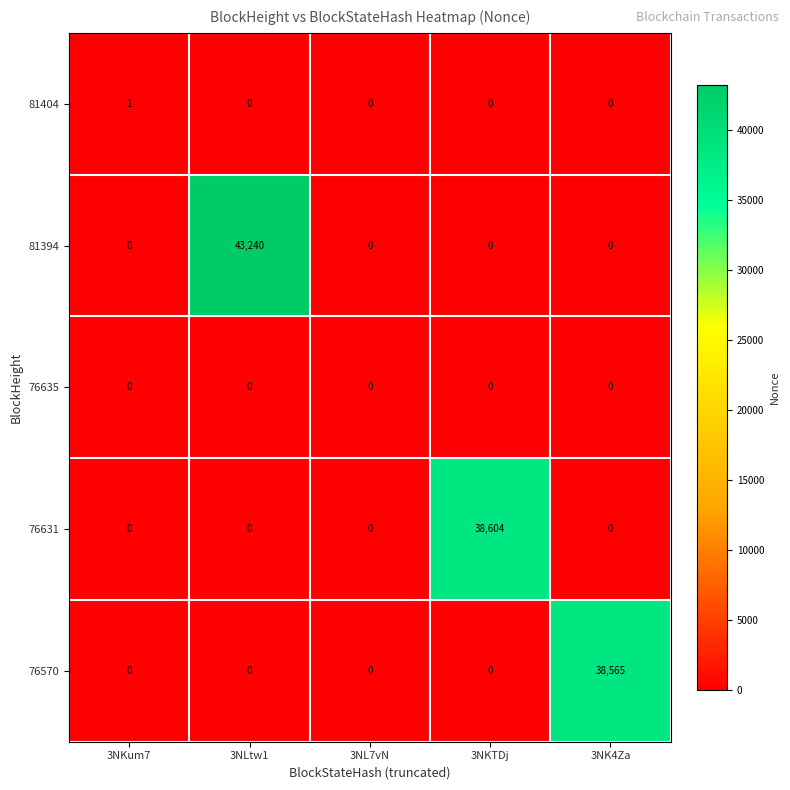

Reading left to right, transcribe all the data shown in this chart.

81404: 3NKum7=1	3NLtw1=0	3NL7vN=0	3NKTDj=0	3NK4Za=0
81394: 3NKum7=0	3NLtw1=43240	3NL7vN=0	3NKTDj=0	3NK4Za=0
76635: 3NKum7=0	3NLtw1=0	3NL7vN=0	3NKTDj=0	3NK4Za=0
76631: 3NKum7=0	3NLtw1=0	3NL7vN=0	3NKTDj=38604	3NK4Za=0
76570: 3NKum7=0	3NLtw1=0	3NL7vN=0	3NKTDj=0	3NK4Za=38565